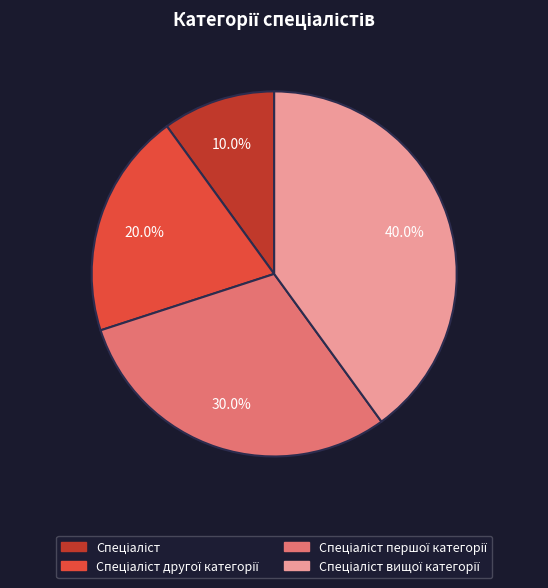

Does any single category account for the majority?

No